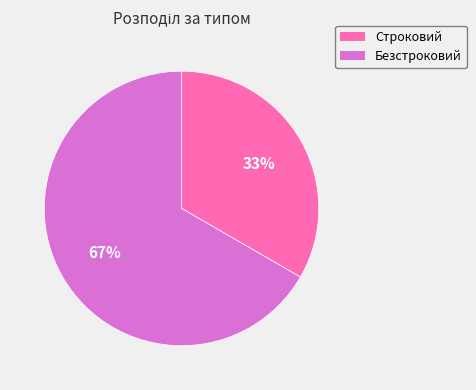

Rank the categories by value from highest to lowest.

Безстроковий, Строковий